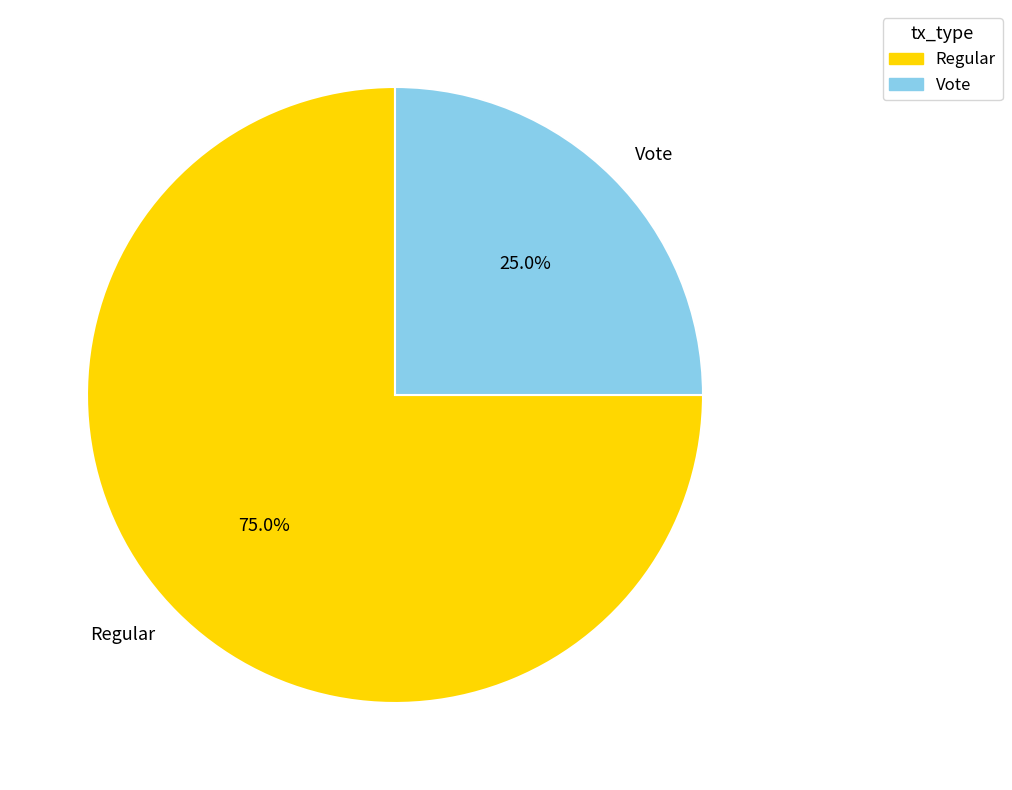

To the nearest percent, what portion does Vote represent?

25%